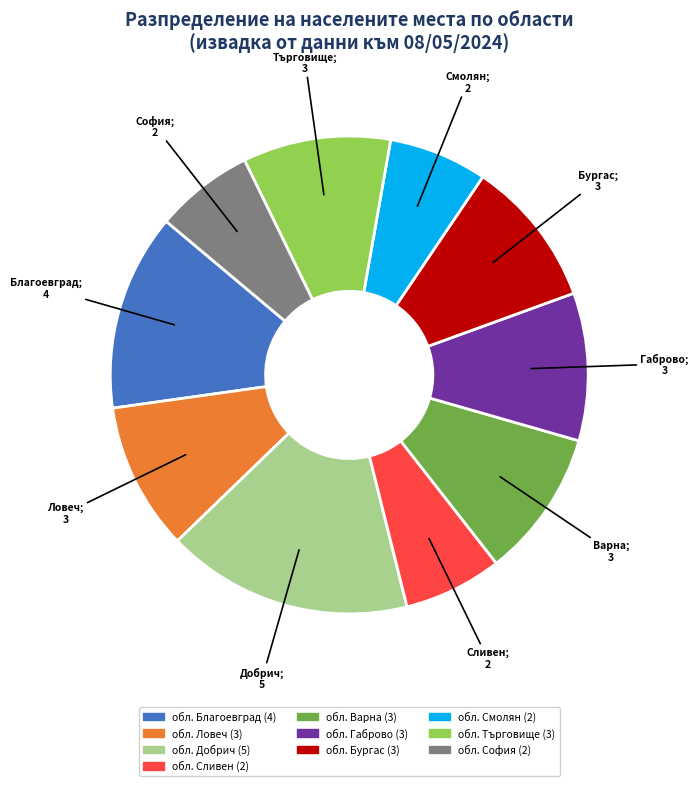

Does any single category account for the majority?

No